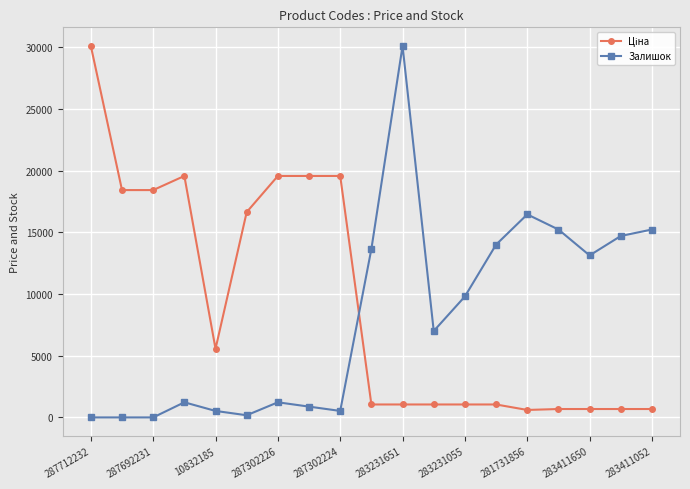

True or false: Залишок has more than 2 interior local peaks.

True